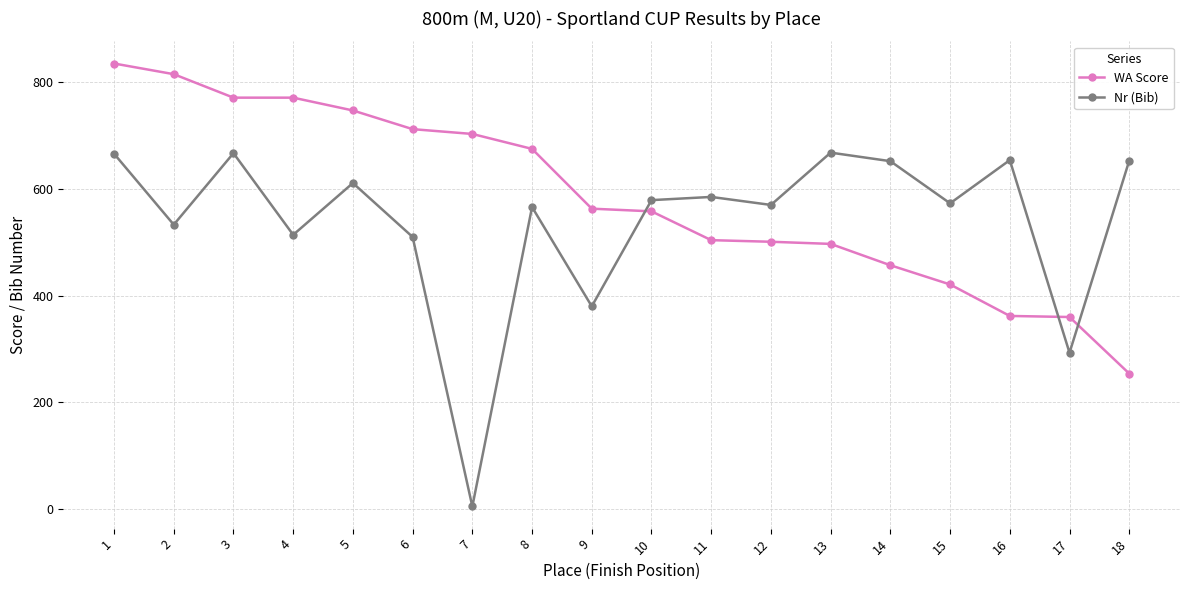

What is the greatest value displayed?

835